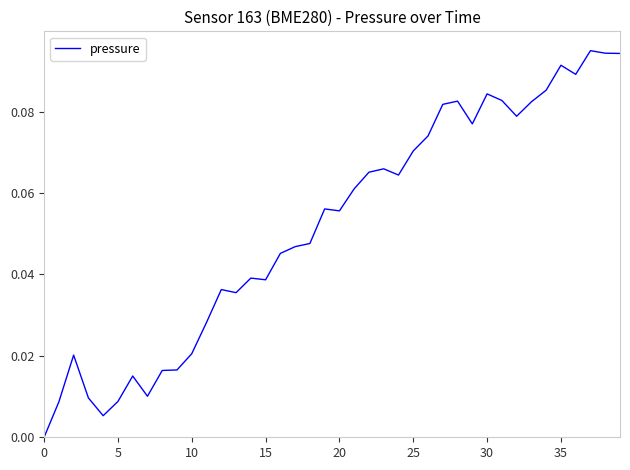

How many positive values are there?

39